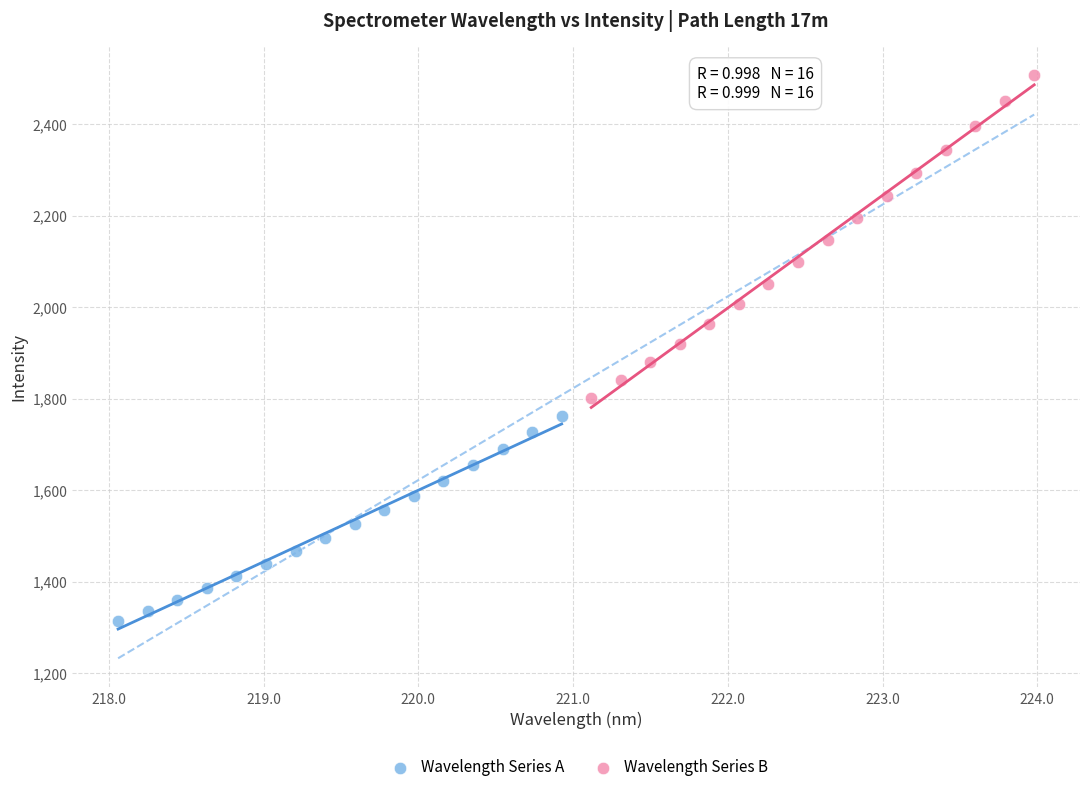

Which series has the largest Y range (max minus min)?

Wavelength Series B